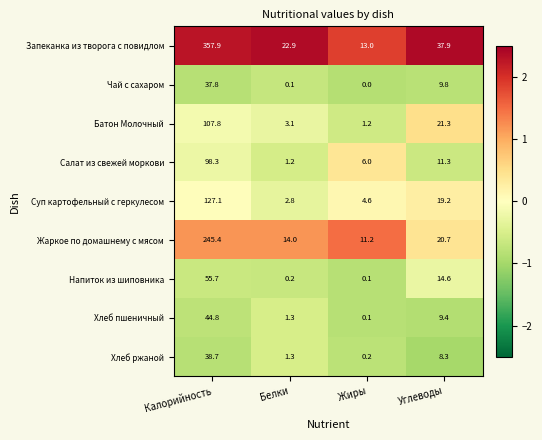

At which category is the sum across all series the highest?

Калорийность